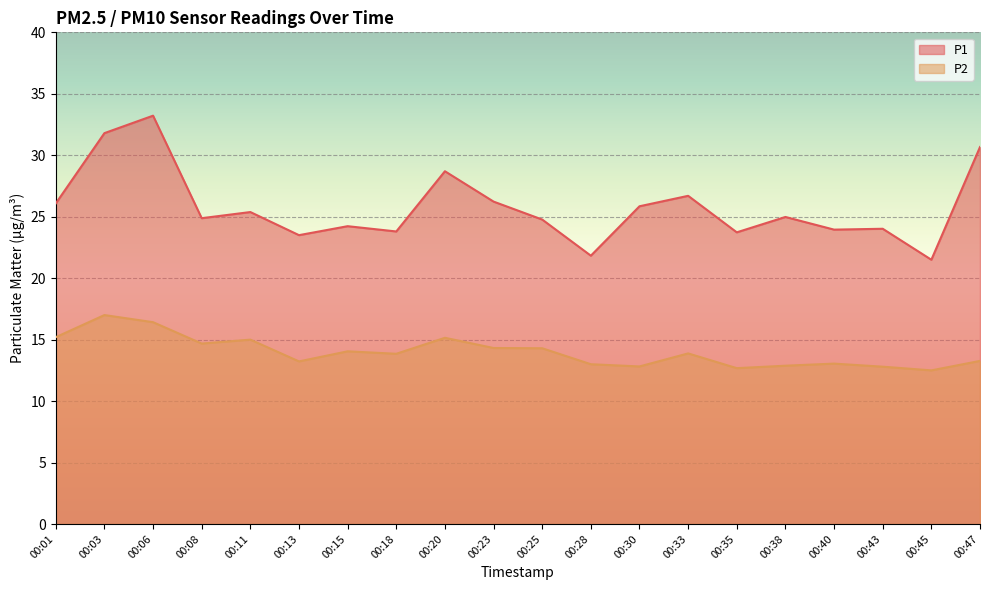

How many values in the P2 series exceed 13?

14